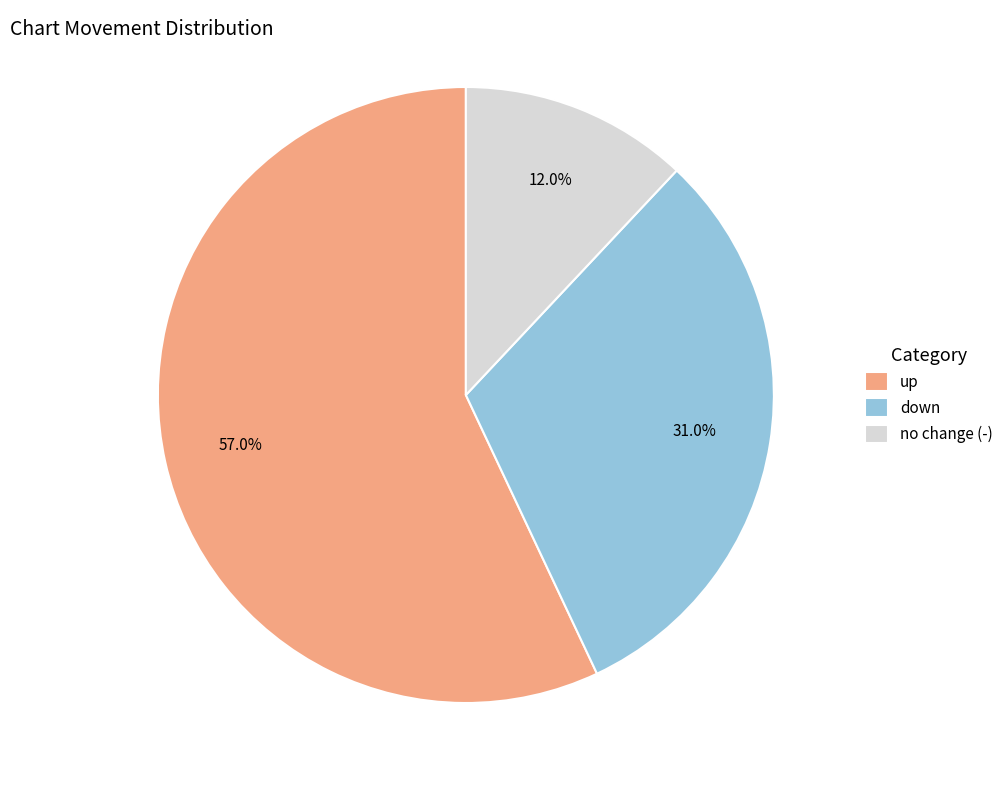

To the nearest percent, what percentage of the pie is down?

31%